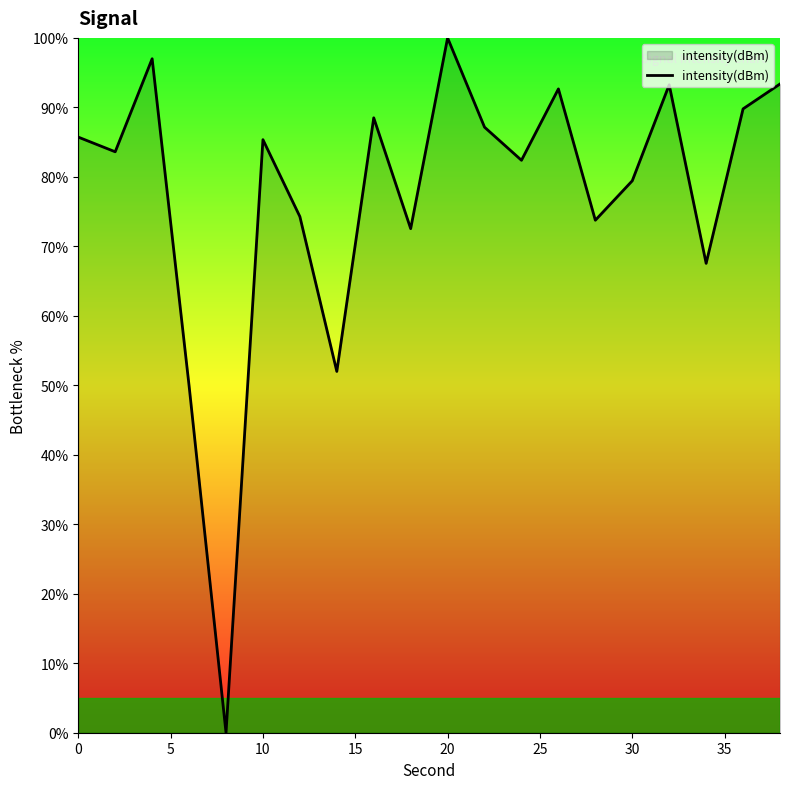

What is the greatest value displayed?

100.0